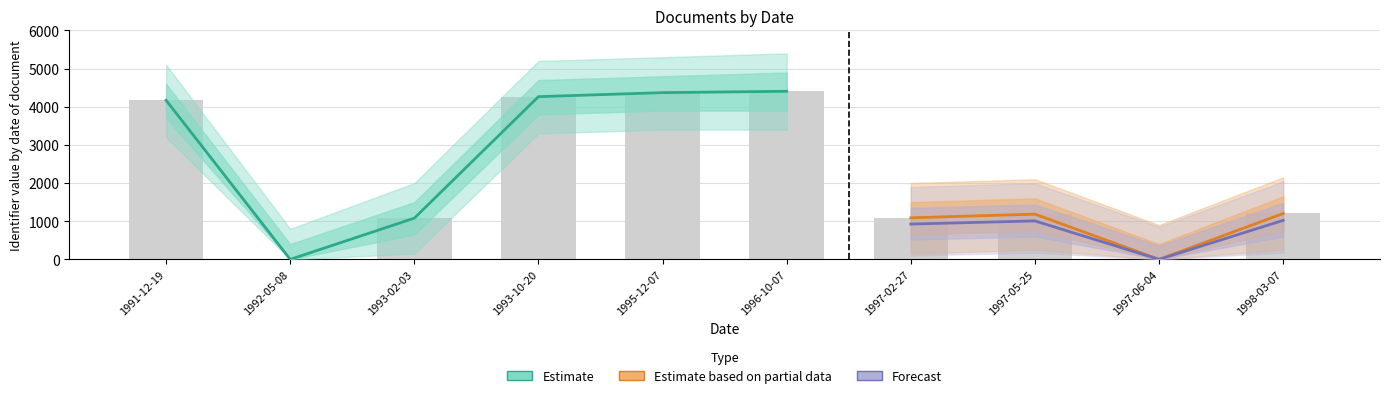

Reading left to right, list all the values displayed in this chart.

1991-12-19=4171	1992-05-08=0	1993-02-03=1081	1993-10-20=4266	1995-12-07=4371	1996-10-07=4407	1997-02-27=1090	1997-05-25=1186	1997-06-04=0	1998-03-07=1203